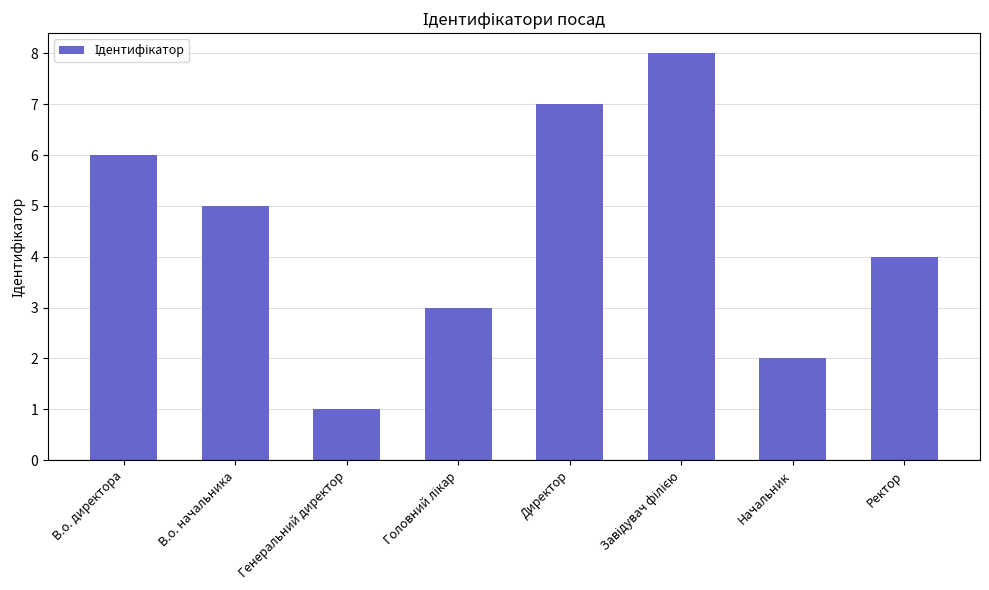

Reading right to left, list all the values displayed in this chart.

4	2	8	7	3	1	5	6